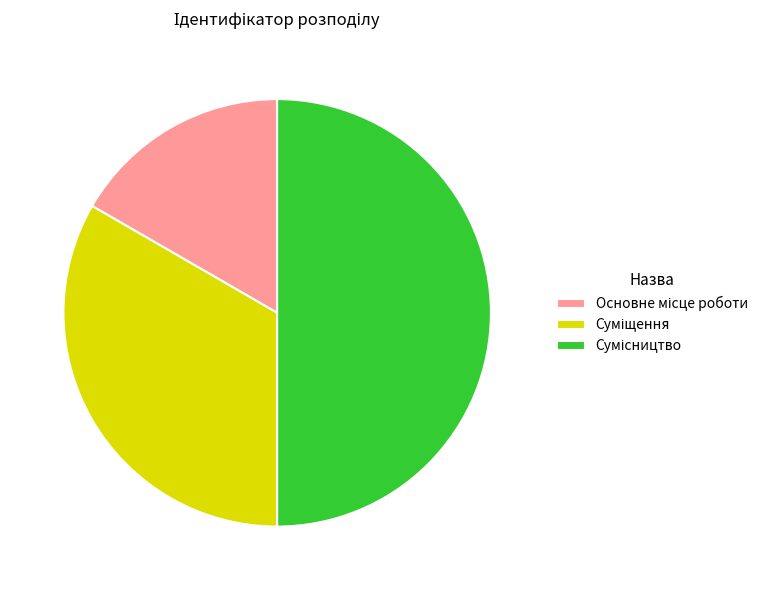

Which slice is the smallest?

Основне місце роботи